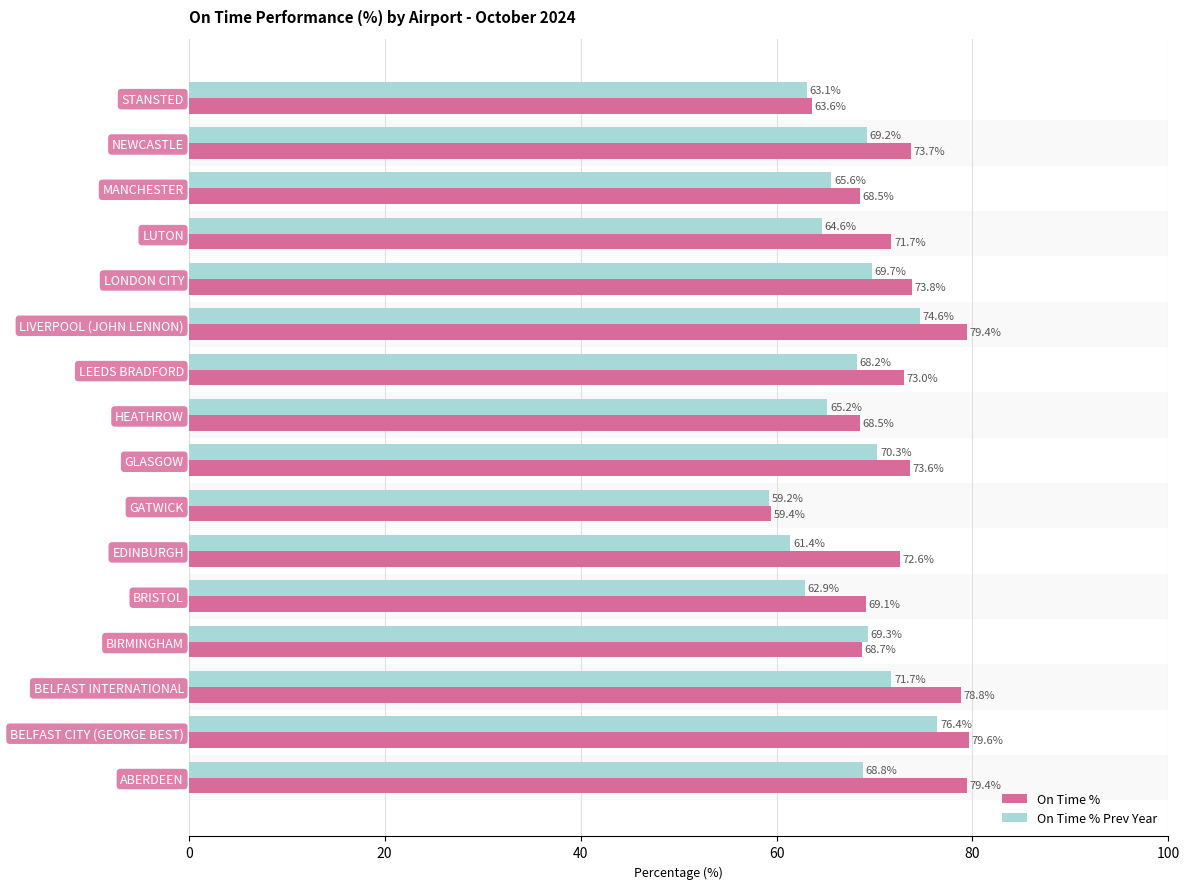

At how many categories does at least one series exceed 76?

4